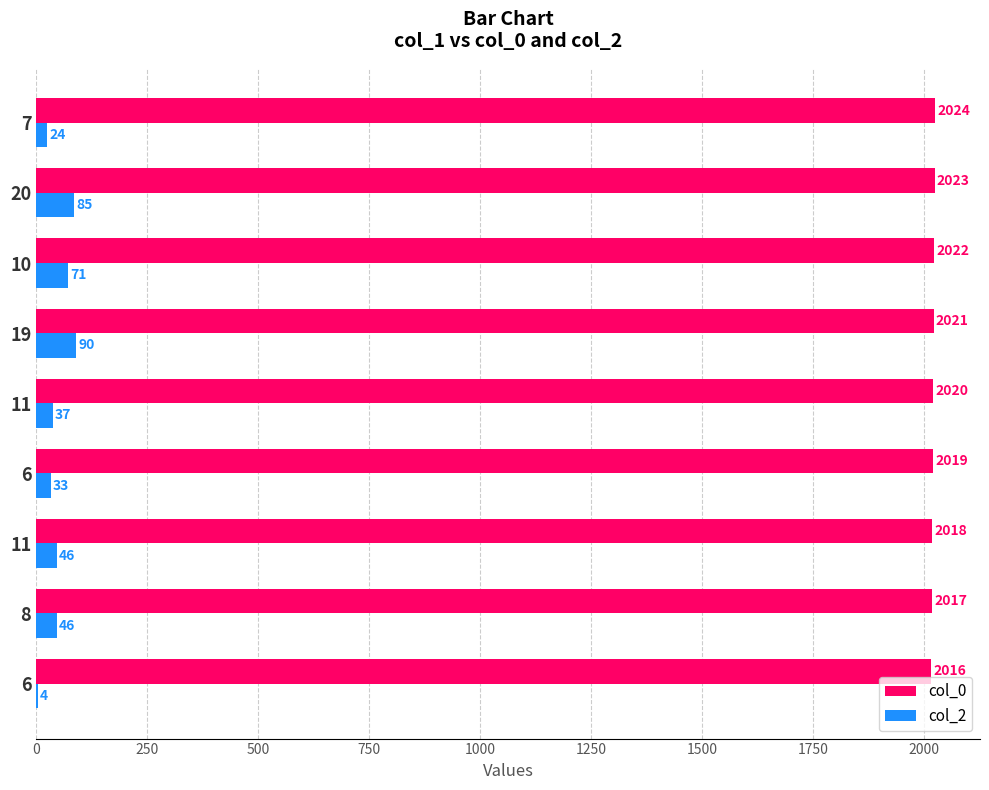

What is the difference between the second highest and second lowest values in the col_0 series?

6